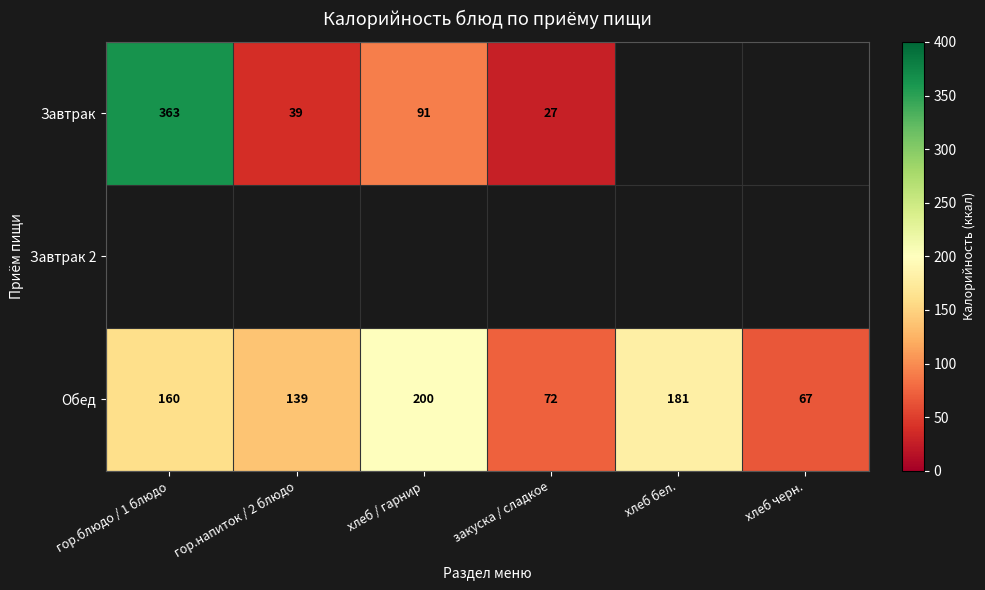

The value of Завтрак at гор.напиток / 2 блюдо is 57. True or false?

False